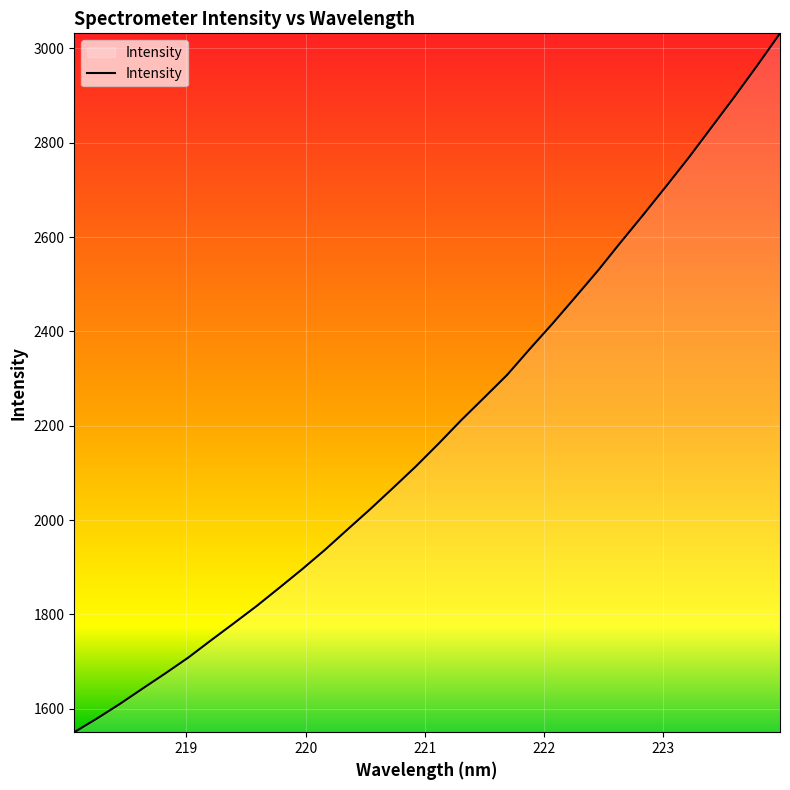

Reading left to right, what are all the values shown in this chart?

1550.4	1579.6	1610.4	1643.0	1675.3	1708.5	1745.2	1781.3	1817.8	1856.6	1895.9	1936.9	1980.5	2023.7	2068.6	2114.2	2162.5	2212.5	2259.9	2307.6	2362.8	2416.7	2472.6	2529.2	2589.3	2648.0	2708.2	2769.3	2833.5	2897.6	2963.8	3032.0